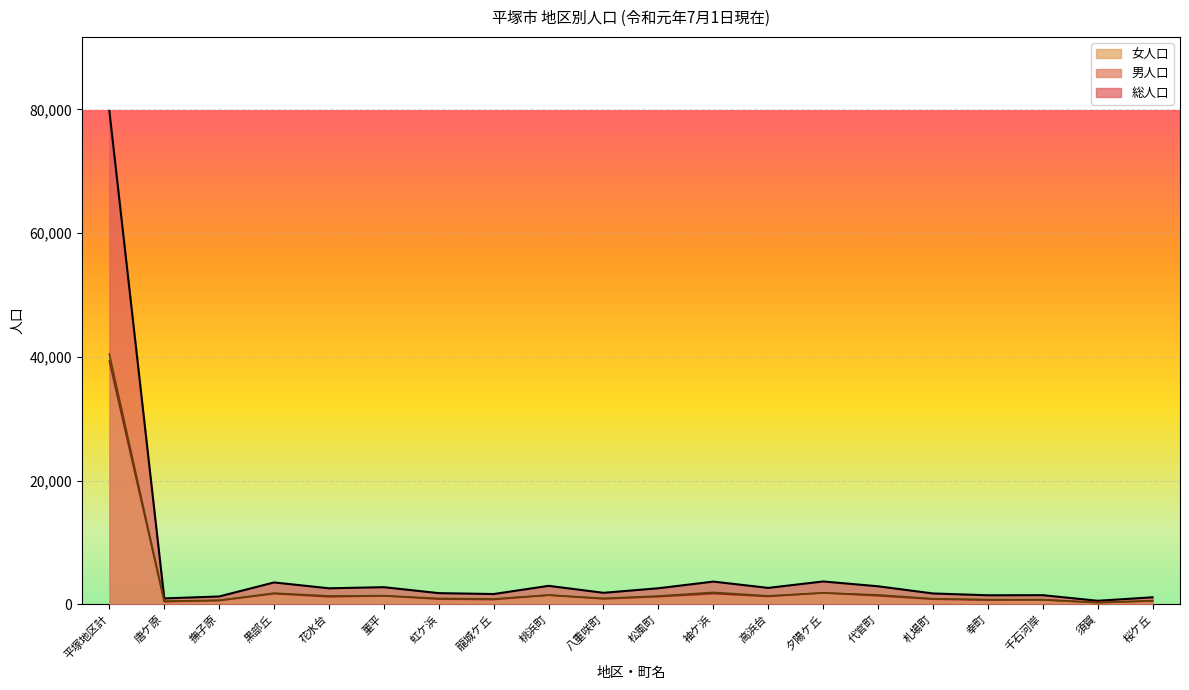

How many values in the 女人口 series are below 1344?

10